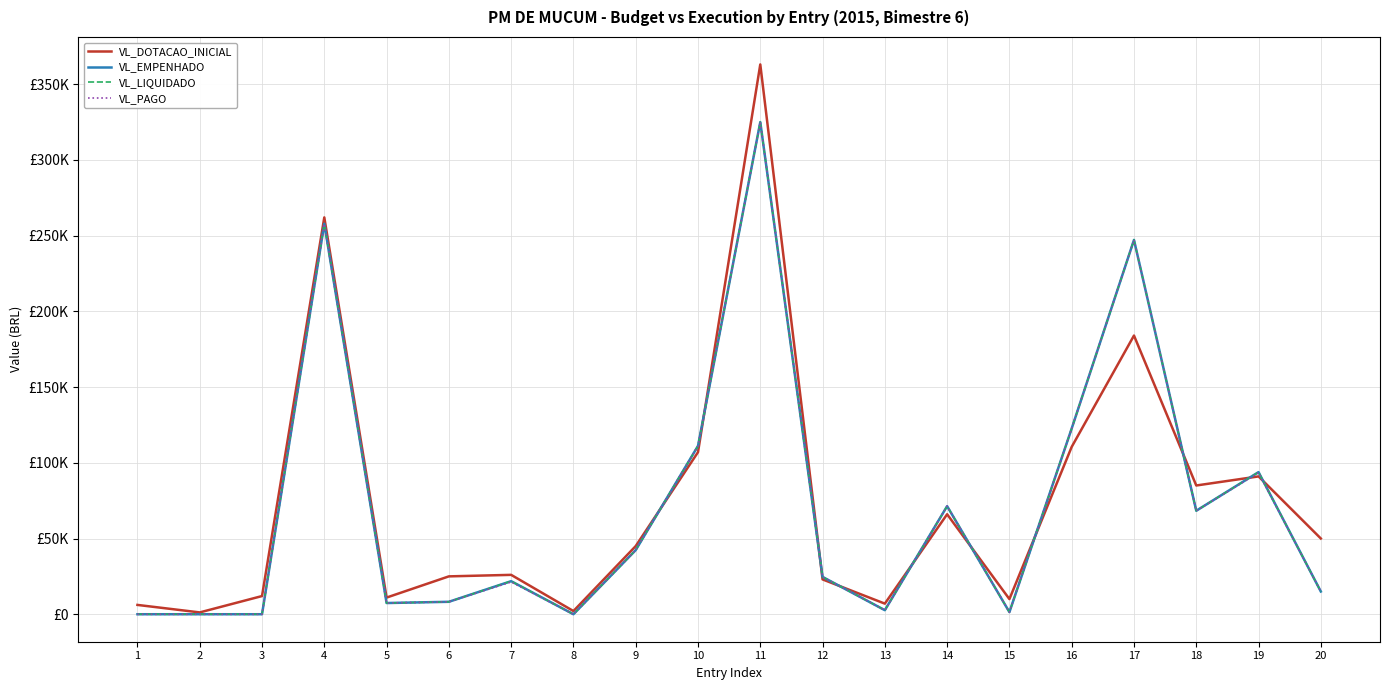

Does the chart display data point markers on the line(s)?

No